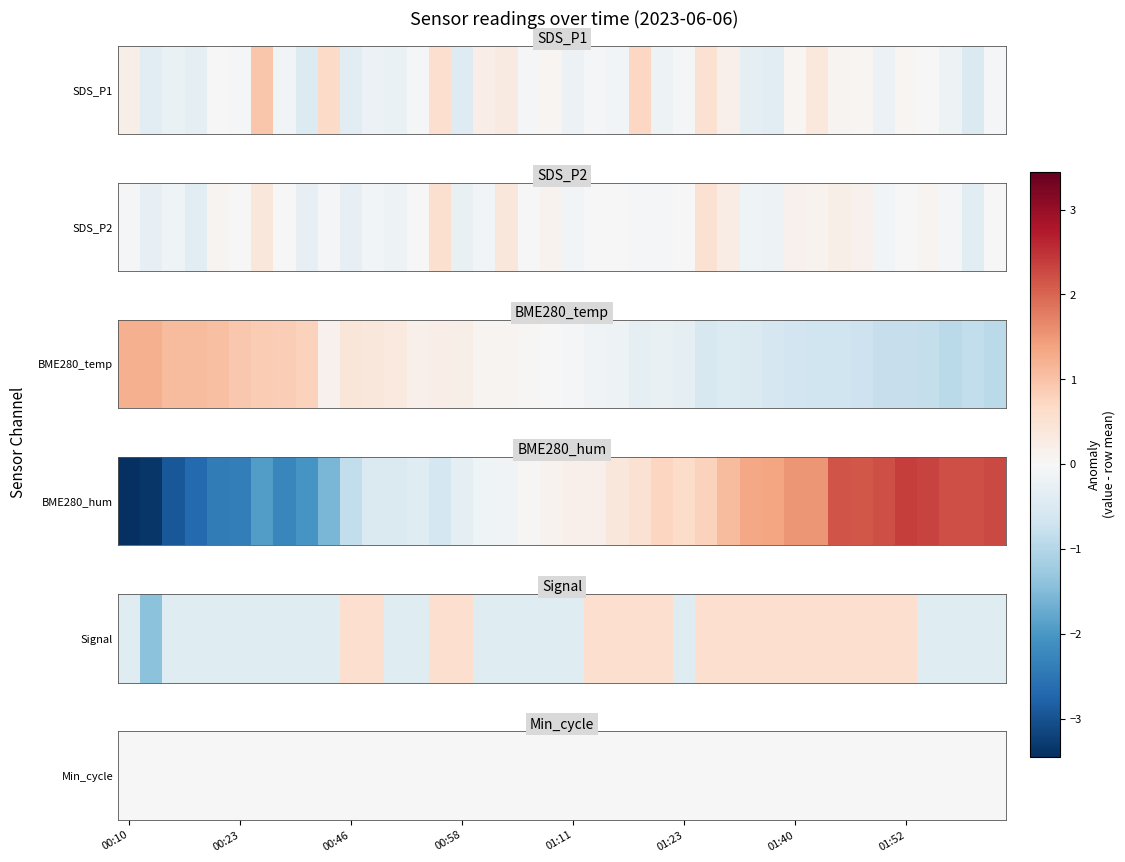

The SDS_P2 series shows 0.0 at 13. True or false?

False